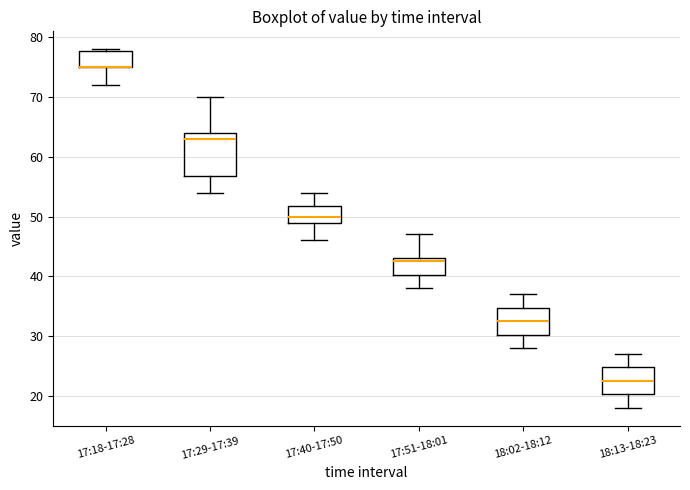

Comparing the boxes themselves (not the whiskers), which one is the tallest?

17:29-17:39